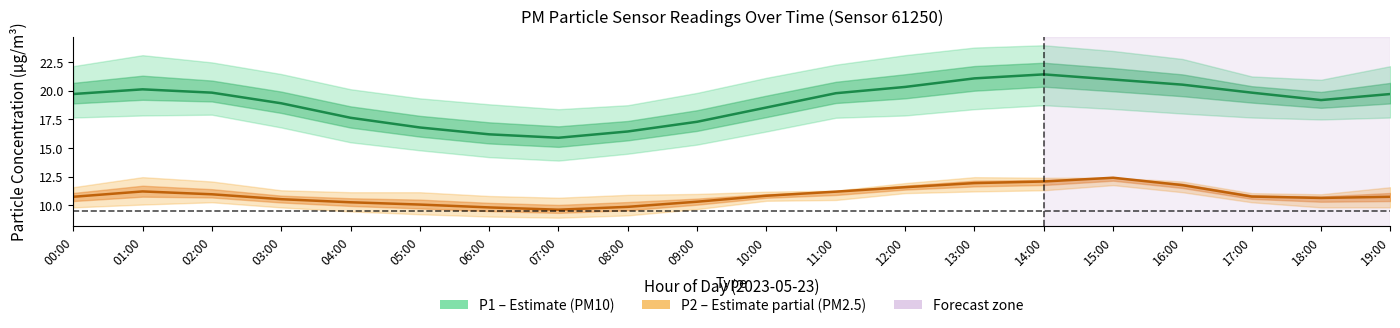

Reading right to left, extract all data points from this chart.

P1 (PM10): 19:00=19.7	18:00=19.2	17:00=19.9	16:00=20.6	15:00=21.0	14:00=21.4	13:00=21.1	12:00=20.4	11:00=19.8	10:00=18.6	09:00=17.3	08:00=16.4	07:00=15.9	06:00=16.2	05:00=16.8	04:00=17.6	03:00=18.9	02:00=19.9	01:00=20.1	00:00=19.7
P2 (PM2.5): 19:00=10.7	18:00=10.6	17:00=10.8	16:00=11.8	15:00=12.4	14:00=12.1	13:00=11.9	12:00=11.6	11:00=11.2	10:00=10.8	09:00=10.3	08:00=9.8	07:00=9.6	06:00=9.8	05:00=10.1	04:00=10.2	03:00=10.5	02:00=10.9	01:00=11.2	00:00=10.7